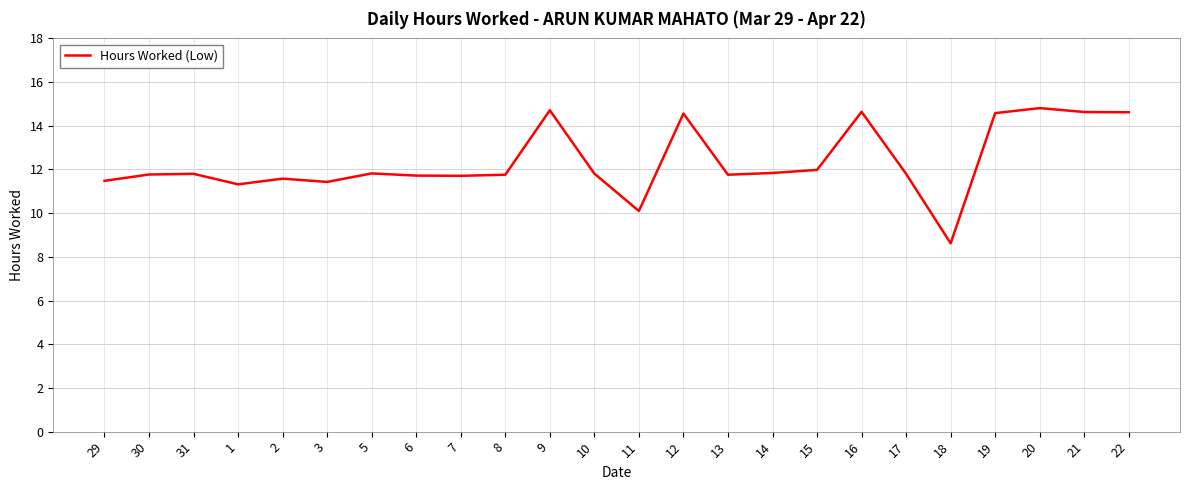

What position from the right is 8?

15